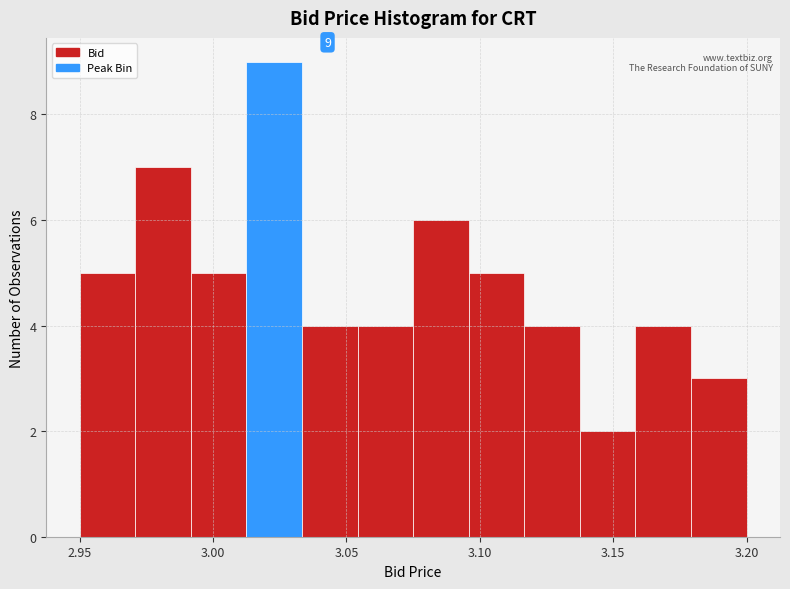

Over which range of the x-axis is the bar tallest?

3.015 to 3.035